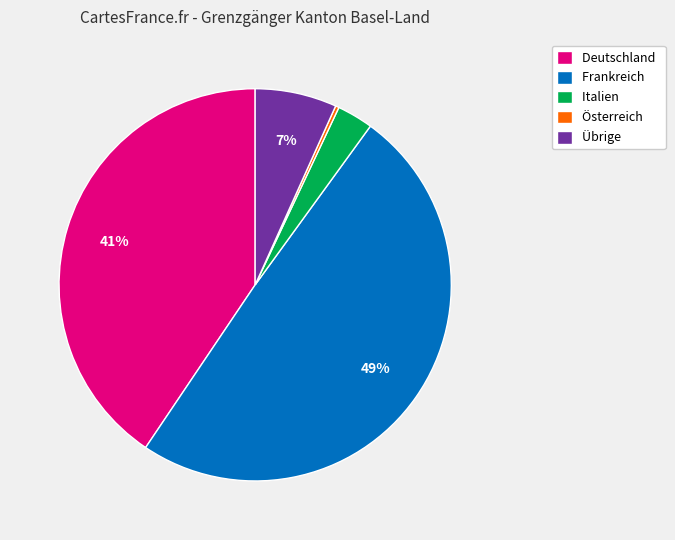

To the nearest percent, what is the average slice percentage?

20%